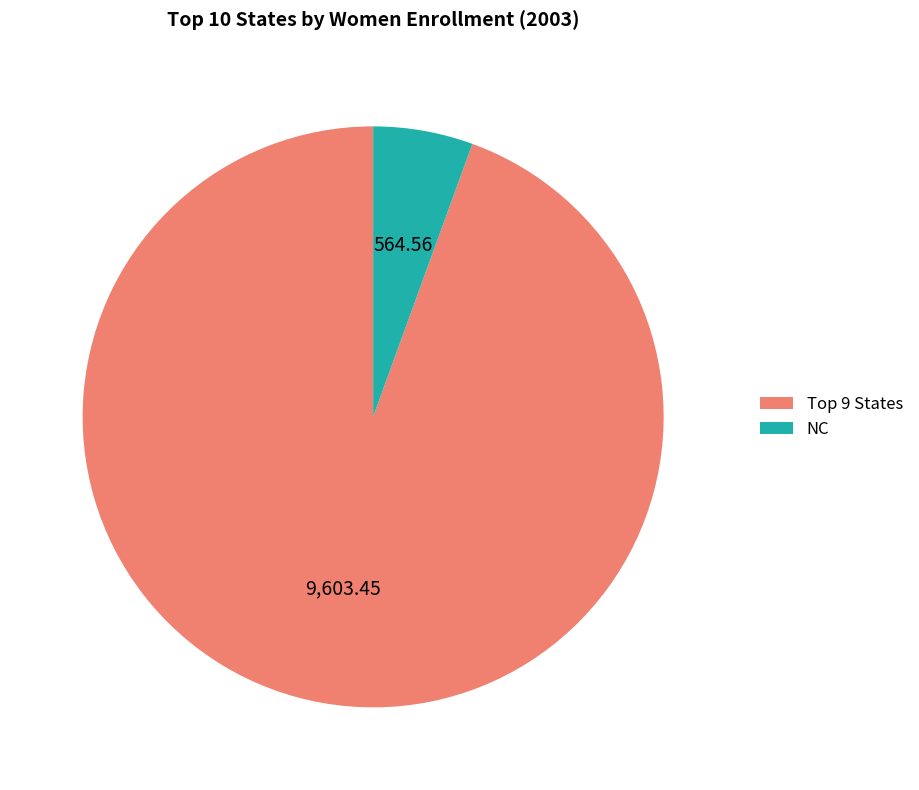

Does any single category account for the majority?

Yes